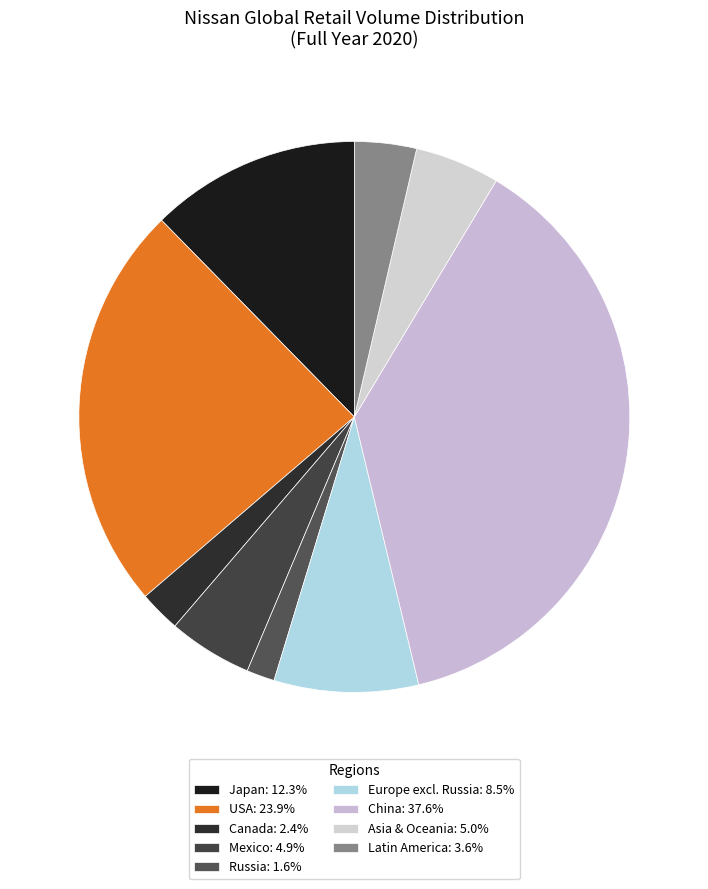

The China slice represents 24% of the pie. True or false?

False